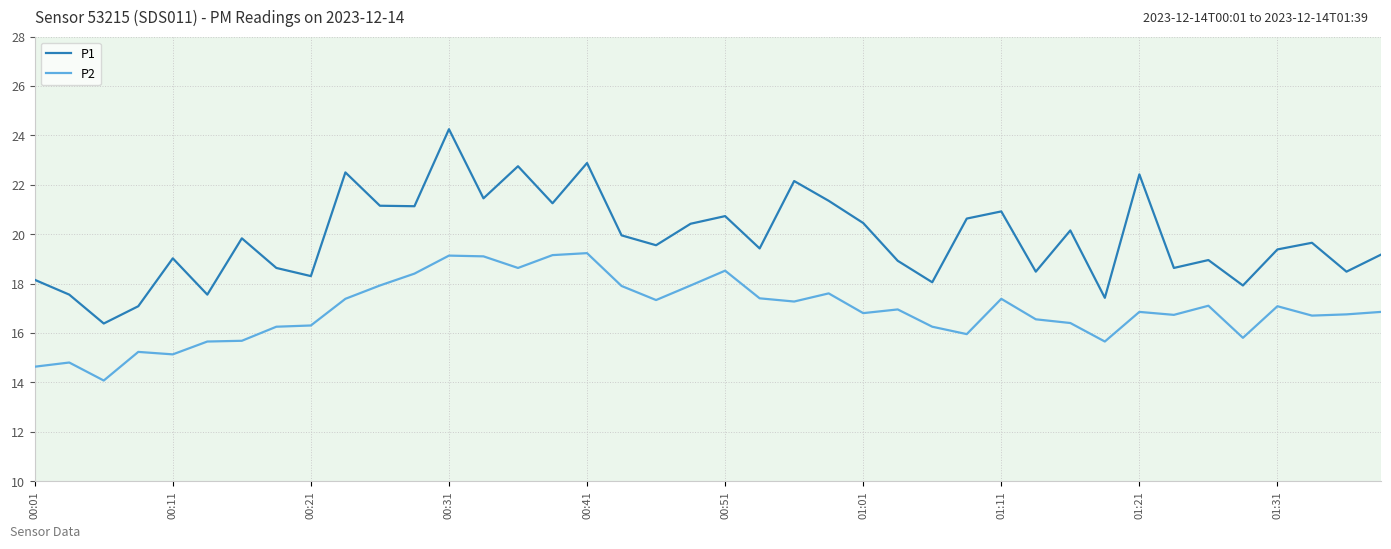

List the series in order of their overall mean, highest first.

P1, P2